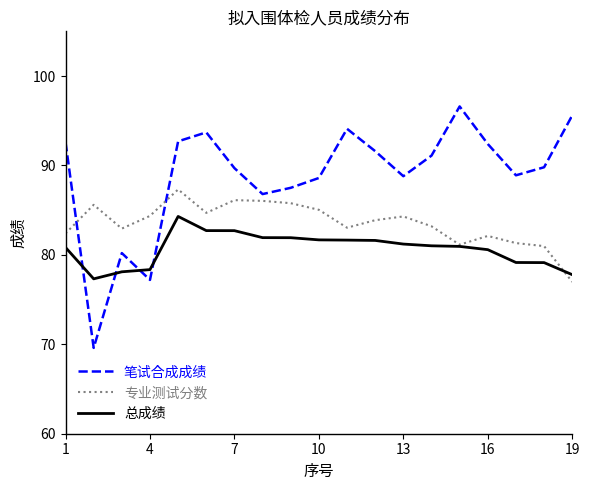

What is the maximum value shown in the chart?

96.6